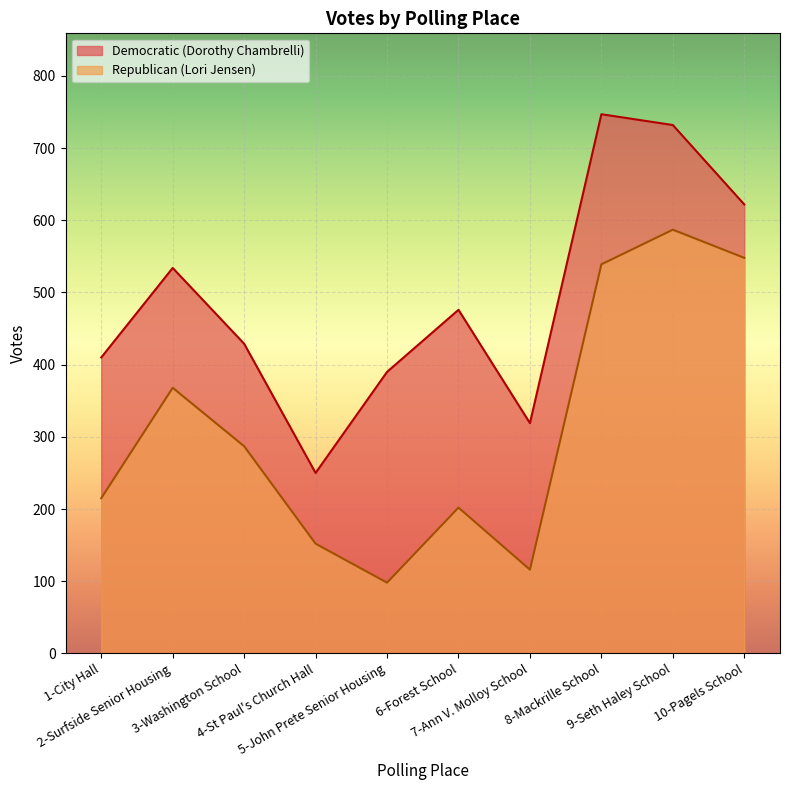

What is the sum of the Republican (Lori Jensen) values at 8-Mackrille School and 1-City Hall?

754